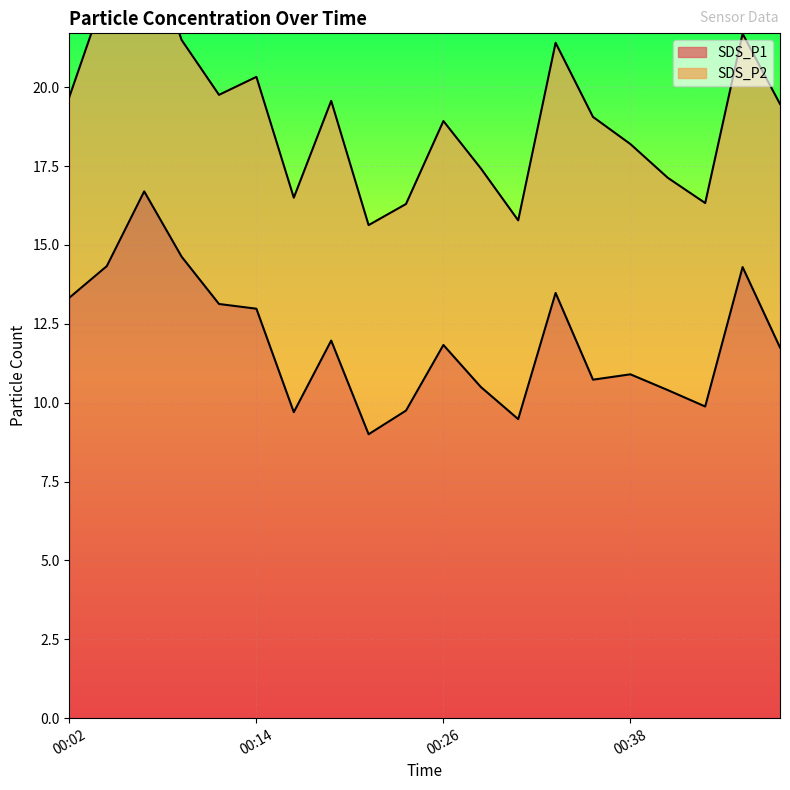

What is the smallest value displayed?

9.0